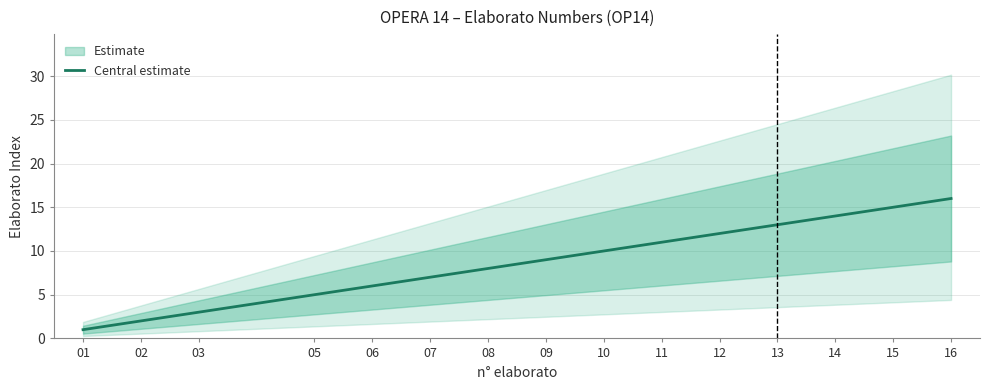

Where is the data nearest to the value 8?

08